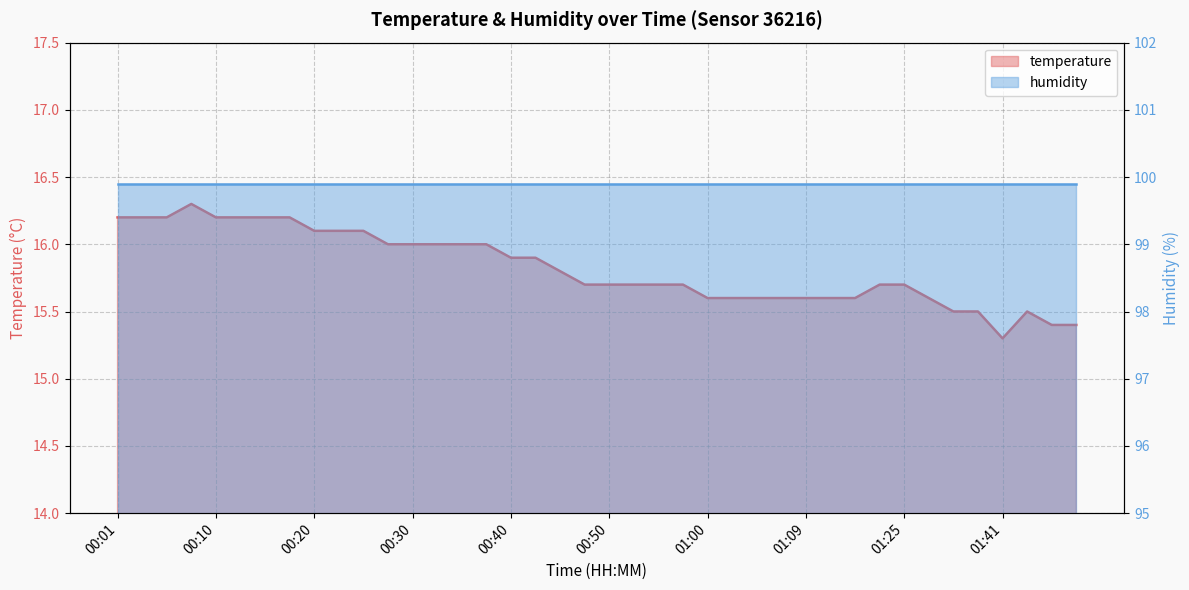

What is the label of the 15th point from the right?

01:02